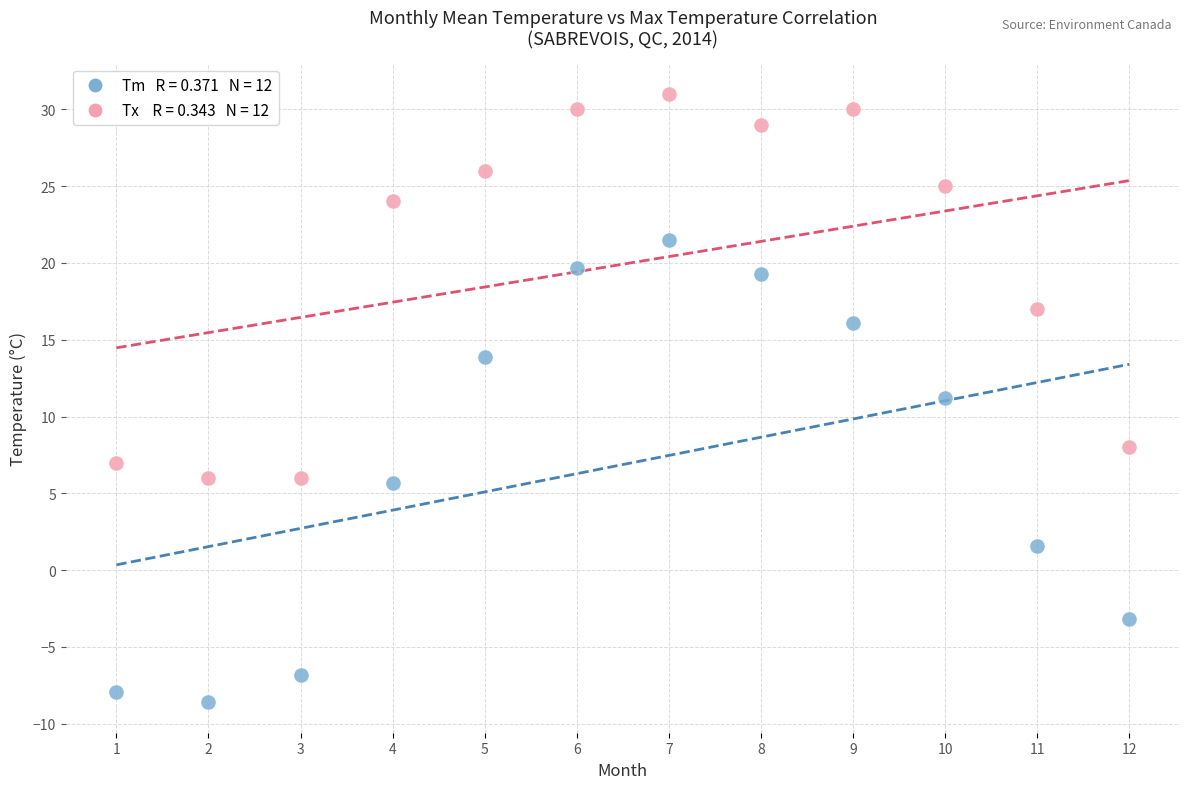

Across all data points, what is the range of X values (max minus min)?

11.0